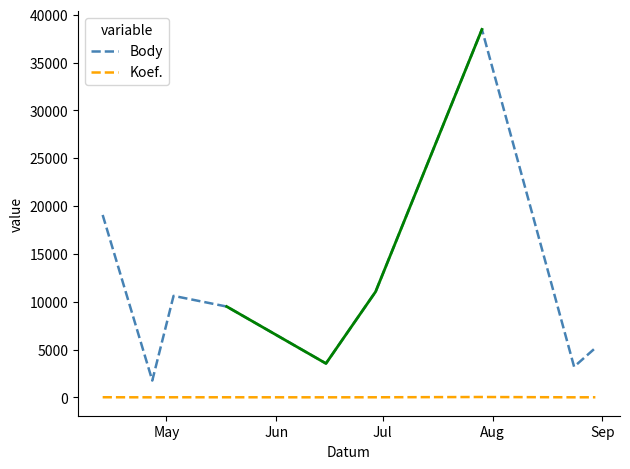

True or false: Body and Koef. intersect in this chart.

False